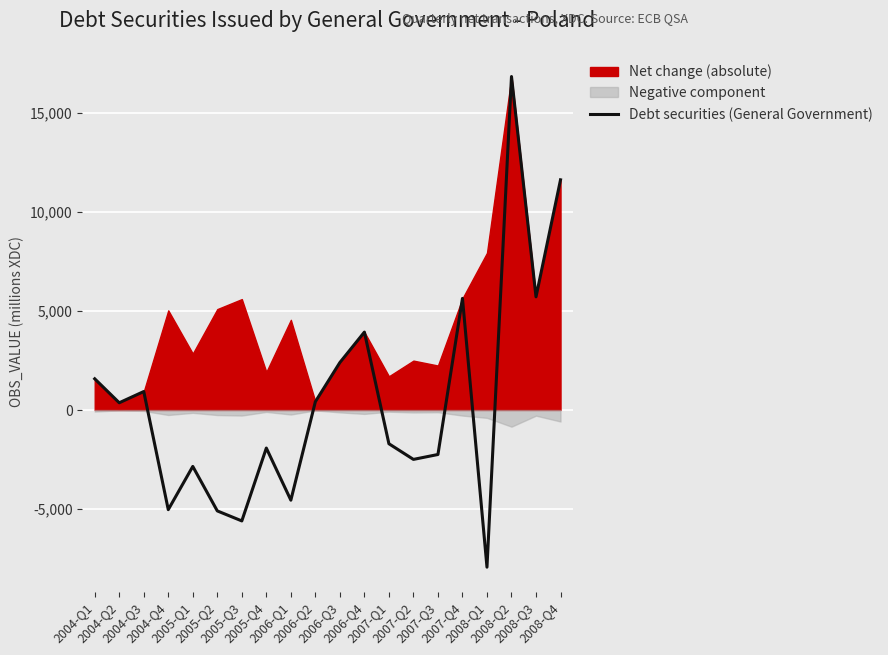

Reading left to right, what are all the values shown in this chart?

2004-Q1=1578	2004-Q2=366	2004-Q3=934	2004-Q4=-5037	2005-Q1=-2852	2005-Q2=-5101	2005-Q3=-5607	2005-Q4=-1924	2006-Q1=-4558	2006-Q2=421	2006-Q3=2401	2006-Q4=3939	2007-Q1=-1705	2007-Q2=-2497	2007-Q3=-2249	2007-Q4=5643	2008-Q1=-7945	2008-Q2=16858	2008-Q3=5721	2008-Q4=11637